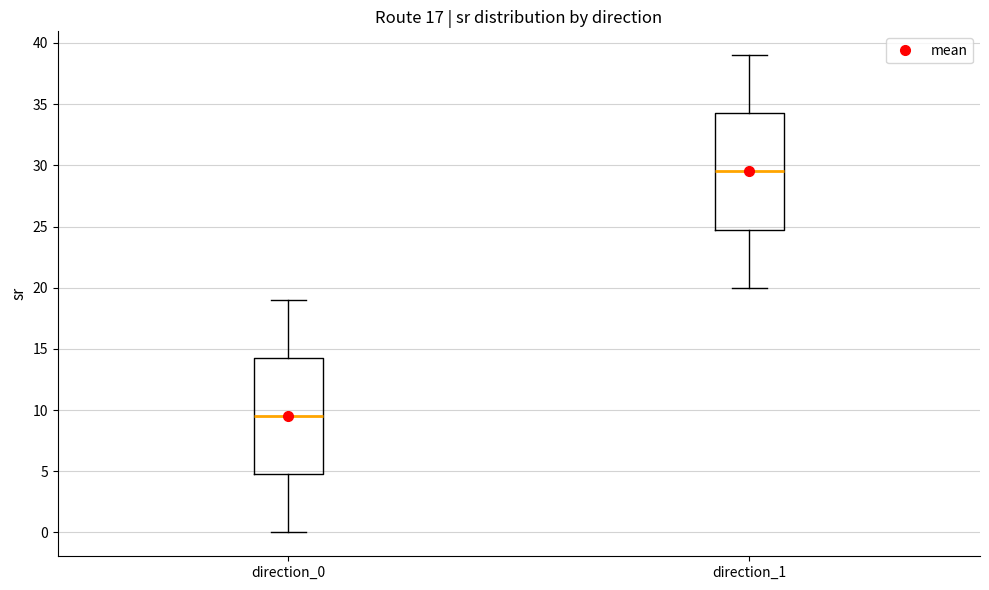

Which box has the lowest median line?

direction_0